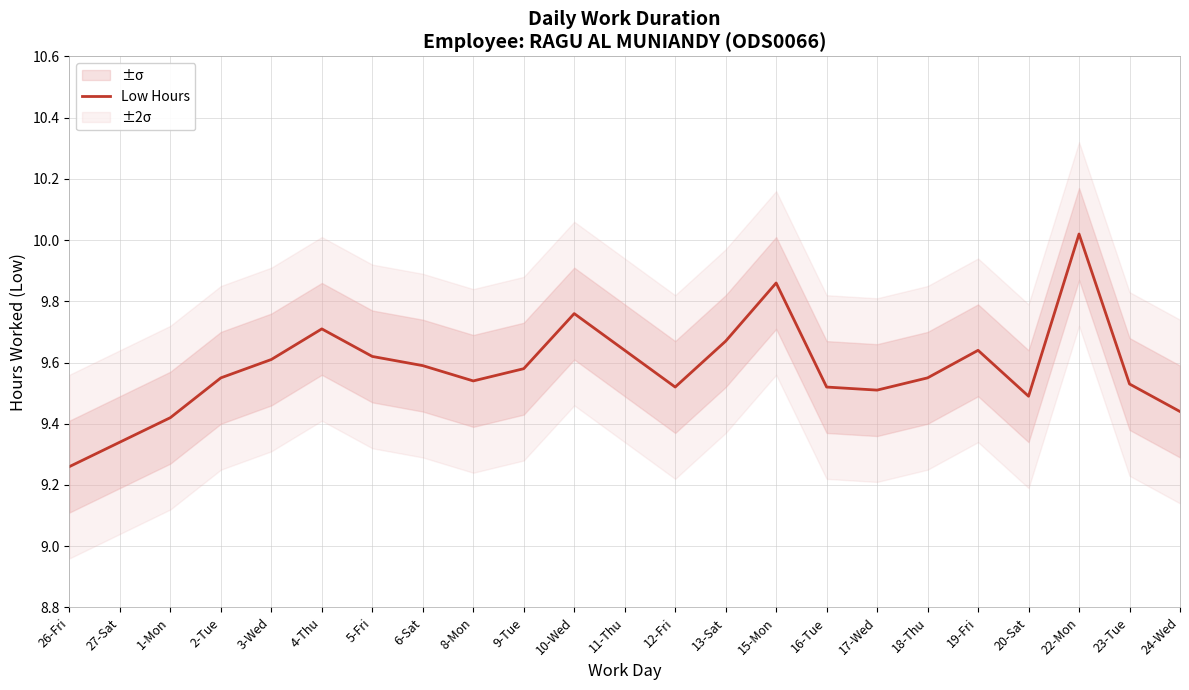

List the labels in order of value, smallest first.

26-Fri, 27-Sat, 1-Mon, 24-Wed, 20-Sat, 17-Wed, 12-Fri, 16-Tue, 23-Tue, 8-Mon, 2-Tue, 18-Thu, 9-Tue, 6-Sat, 3-Wed, 5-Fri, 11-Thu, 19-Fri, 13-Sat, 4-Thu, 10-Wed, 15-Mon, 22-Mon